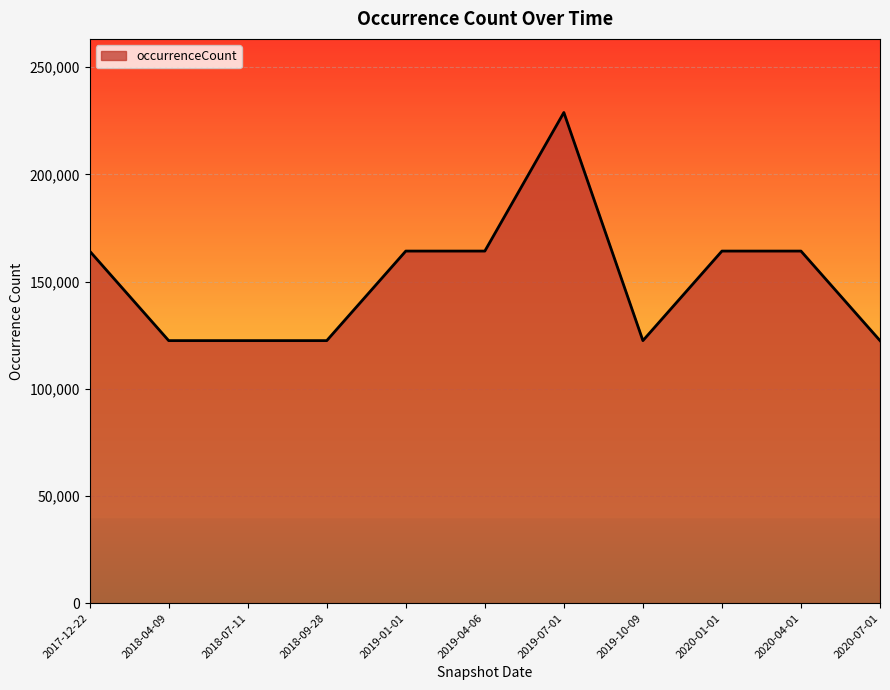

How many lines are shown in the chart?

1